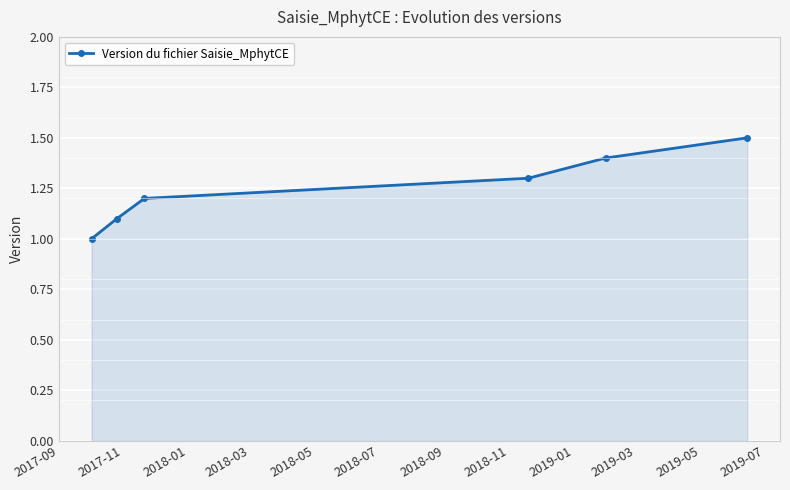

What is the smallest value displayed?

1.0